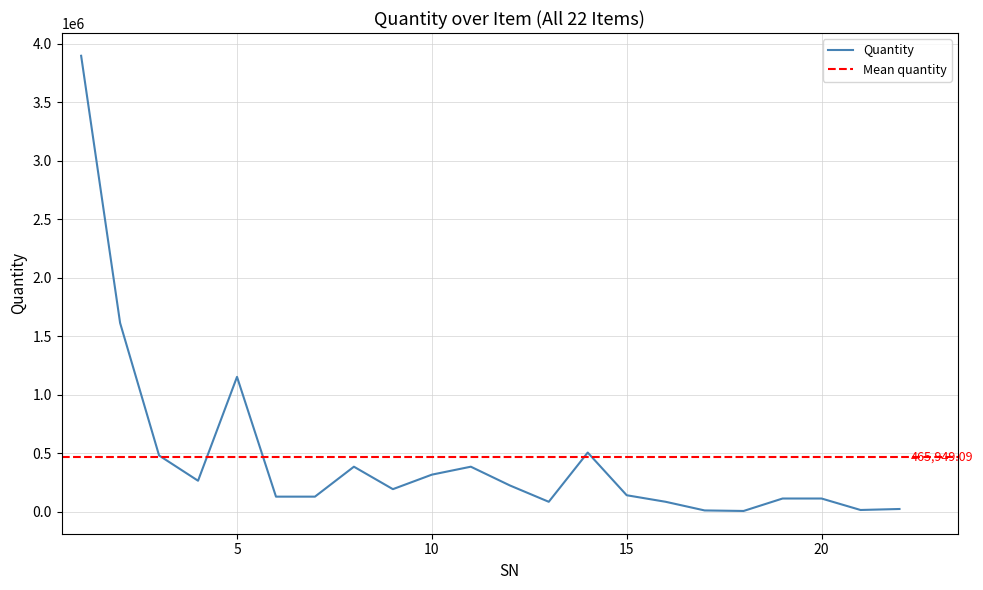

Reading left to right, extract all data points from this chart.

1=3897000	2=1612800	3=480000	4=264000	5=1152000	6=128000	7=128000	8=384000	9=192000	10=316000	11=384000	12=224000	13=84000	14=505000	15=140000	16=84000	17=10080	18=5600	19=112000	20=112000	21=14000	22=22400